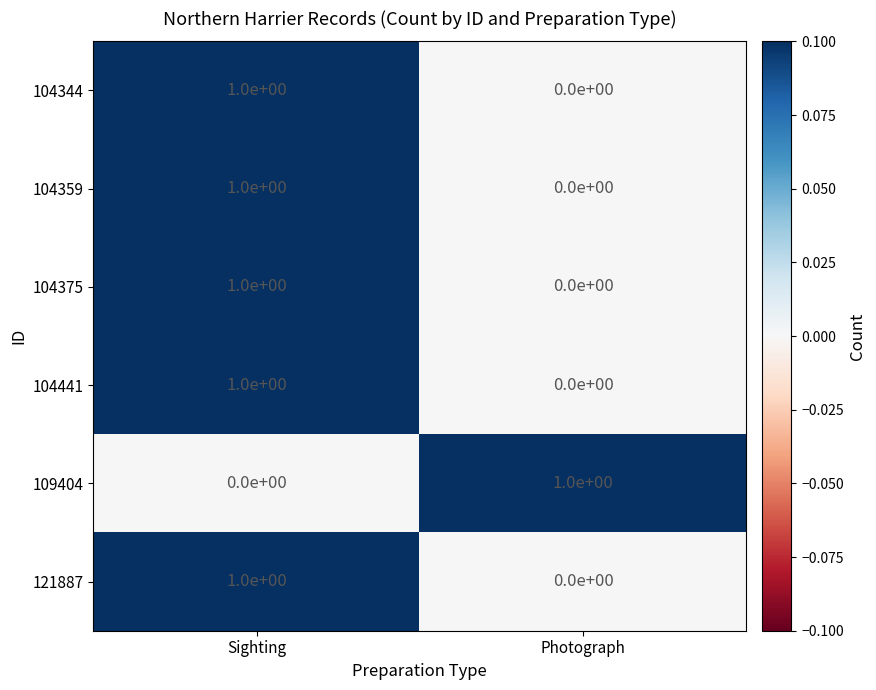

What is the total value across all series at Photograph?

1